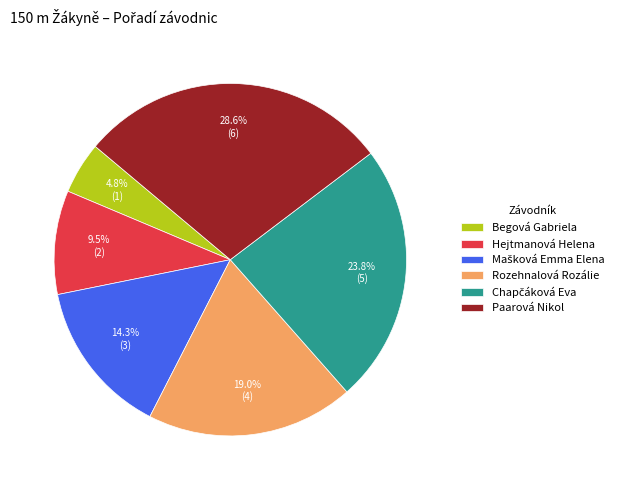

Combined, what portion of the pie is Begová Gabriela and Hejtmanová Helena?

14.3%